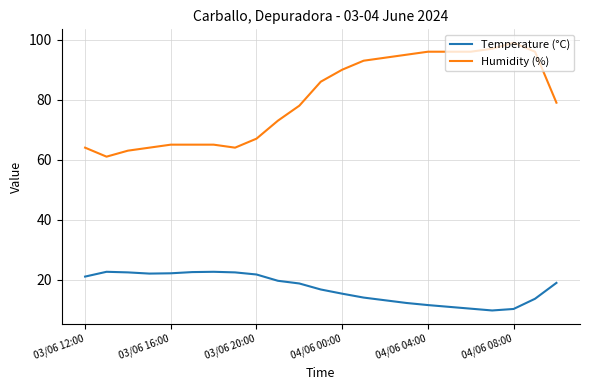

What is the maximum value for Temperature (°C)?

22.6